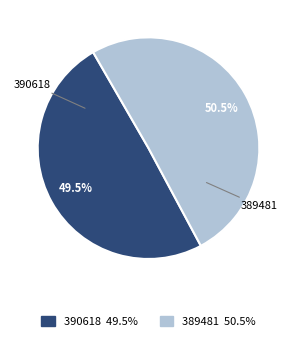

What percentage is NOT represented by 390618?

50.5%